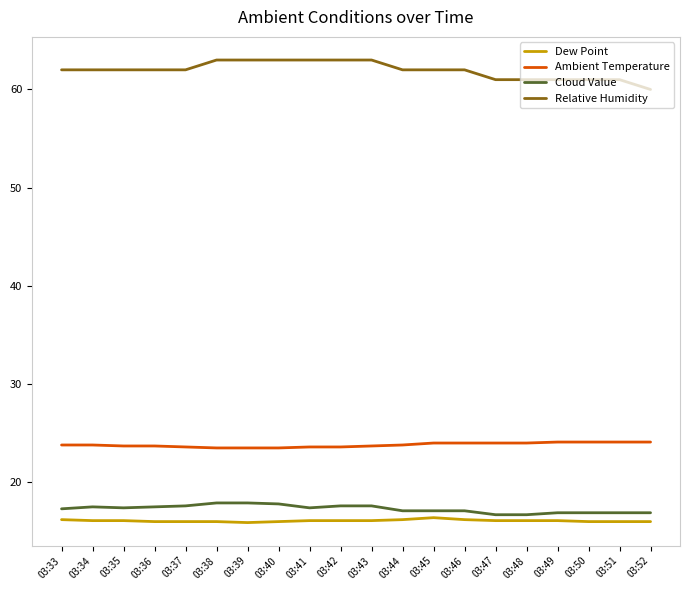

What is the minimum value shown in the chart?

15.9